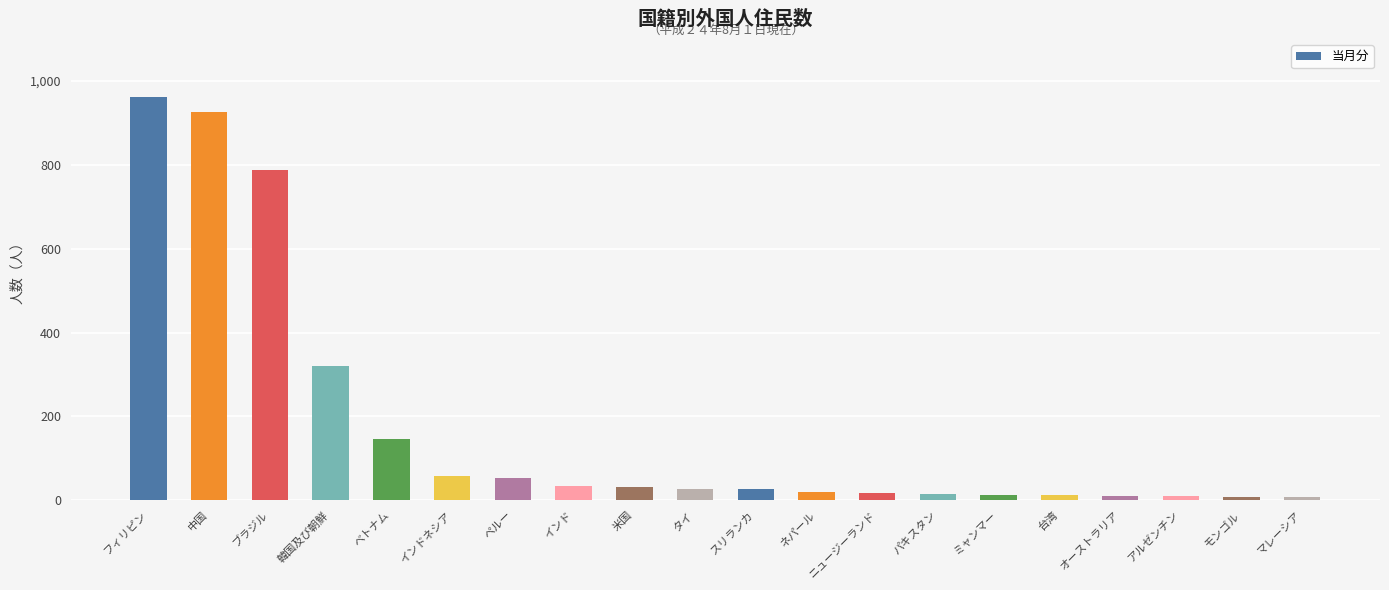

Are the bars grouped side by side (vs. stacked)?

No